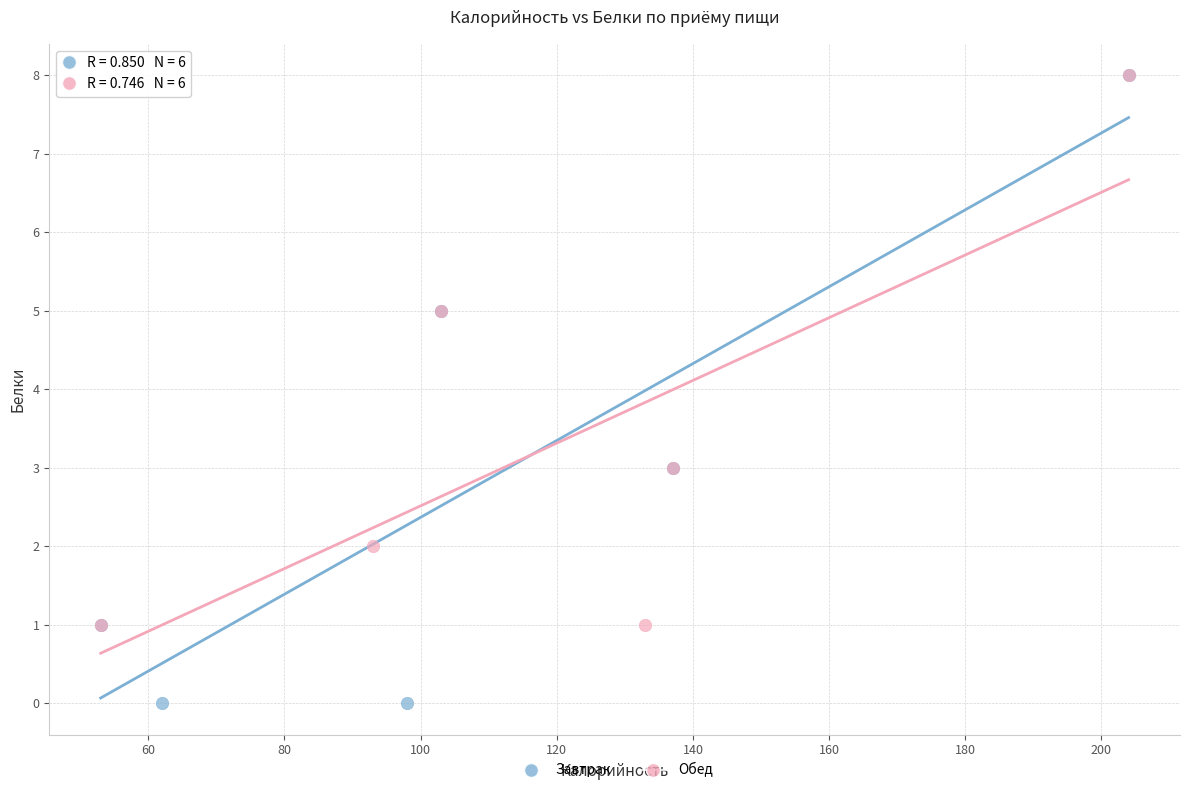

Which series contains the lowest Y value?

Завтрак